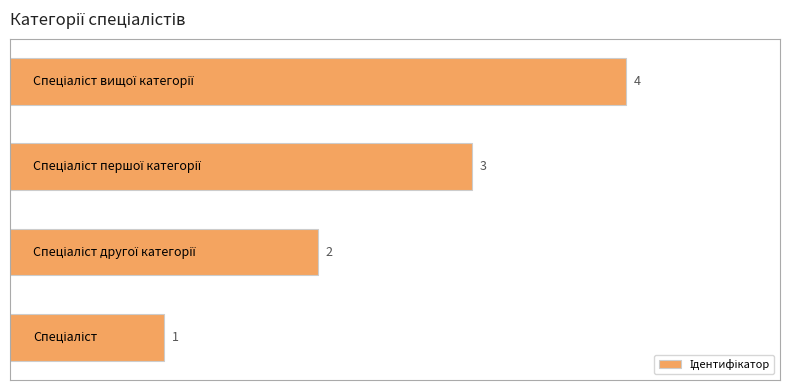

What is the maximum value shown in the chart?

4